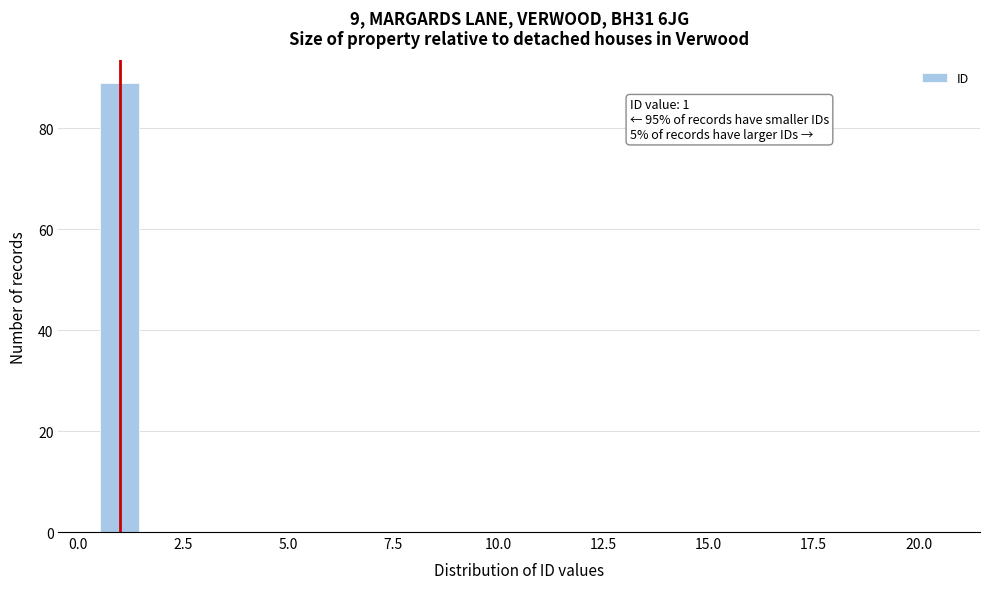

Around what value on the x-axis is the tallest bar? Give the approximate position of its centre, as read against the axis.

1.0